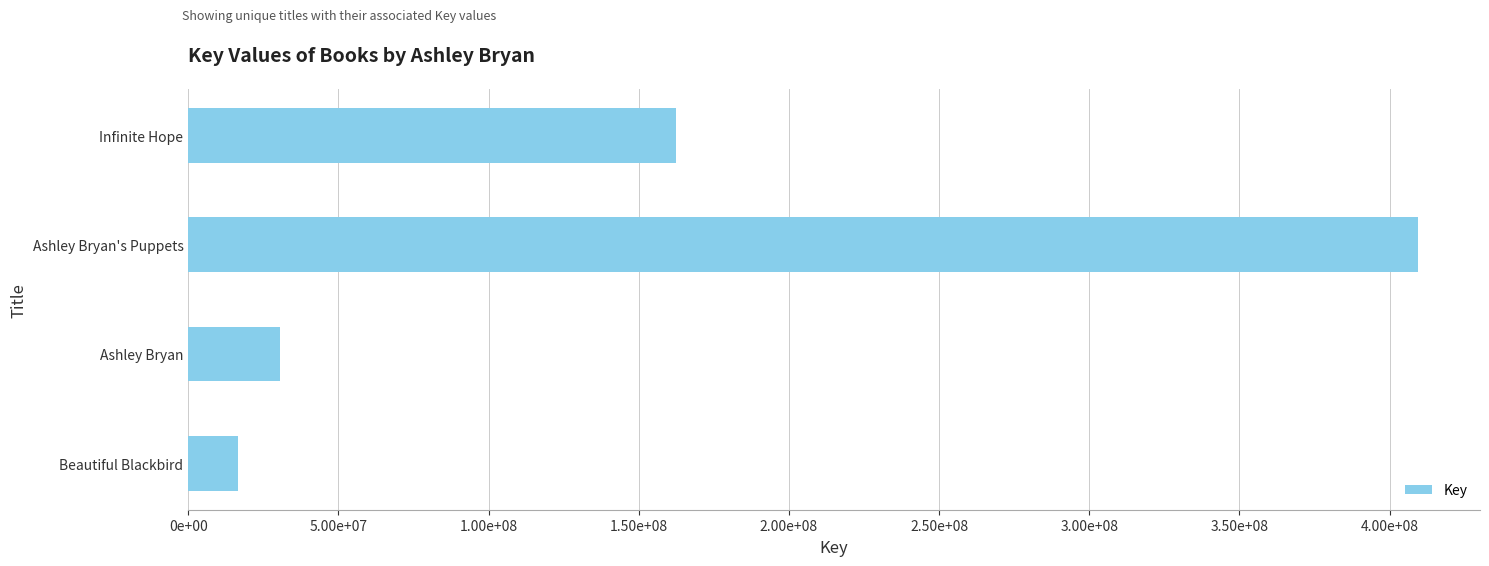

Does the chart contain any negative values?

No